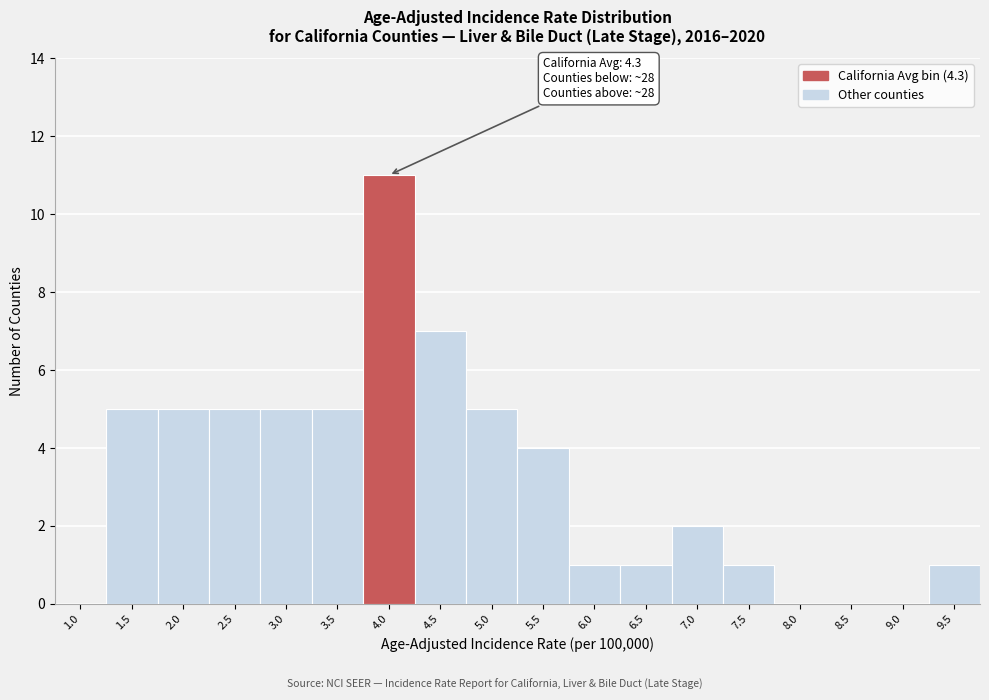

Reading left to right, extract all data points from this chart.

1.0=0	1.5=5	2.0=5	2.5=5	3.0=5	3.5=5	4.0=11	4.5=7	5.0=5	5.5=4	6.0=1	6.5=1	7.0=2	7.5=1	8.0=0	8.5=0	9.0=0	9.5=1